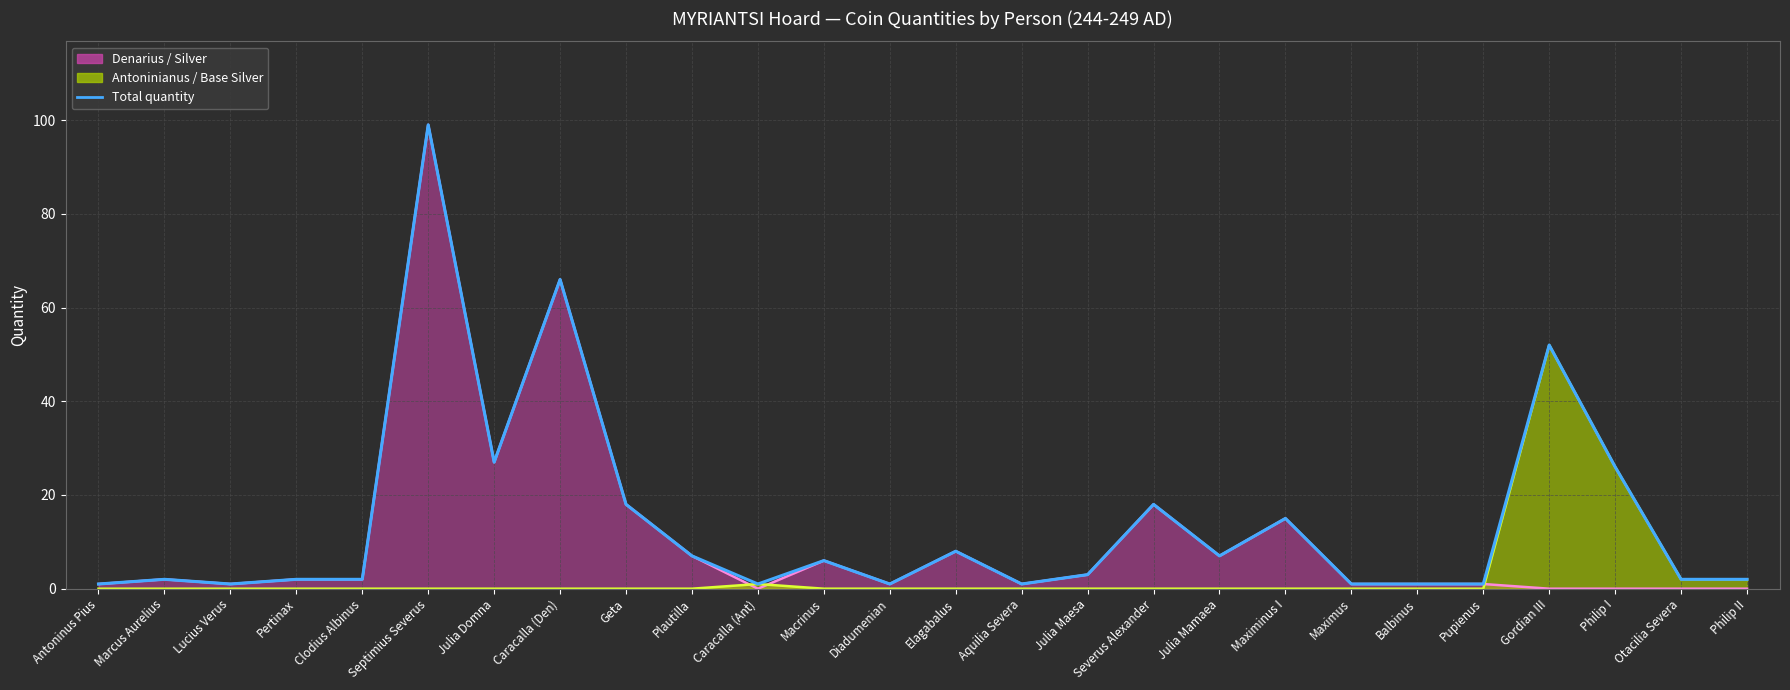

How many distinct data groups are displayed?

1